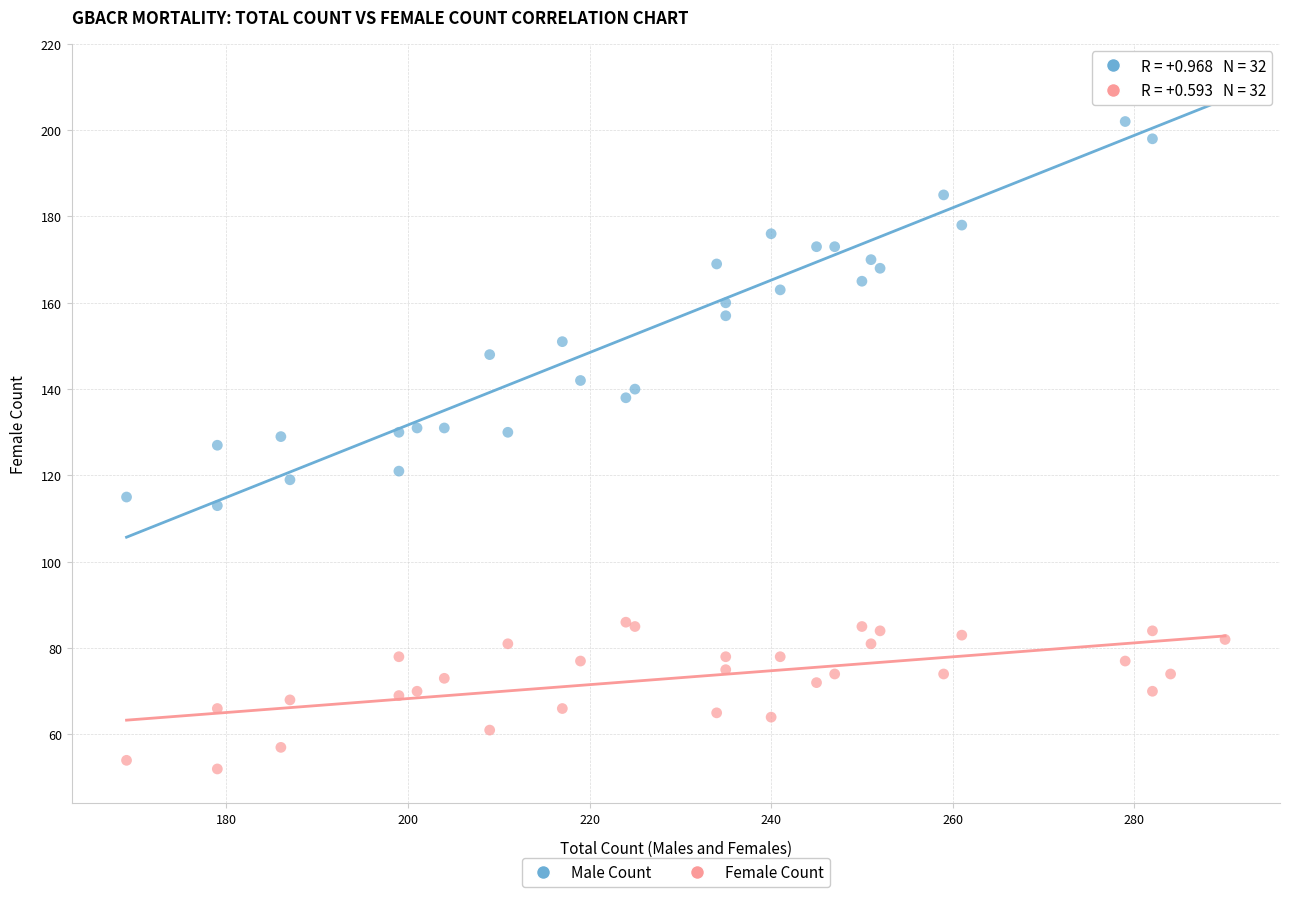

Which series has the widest spread of Y values?

Male Count